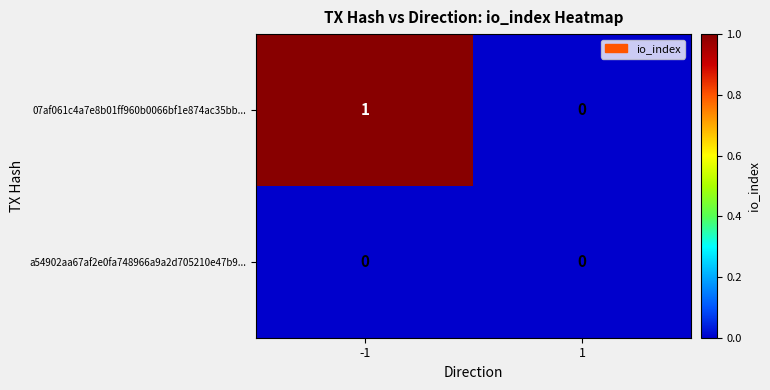

The 07af061c4a7e8b01ff960b0066bf1e874ac35bb... series shows 1 at -1. True or false?

True